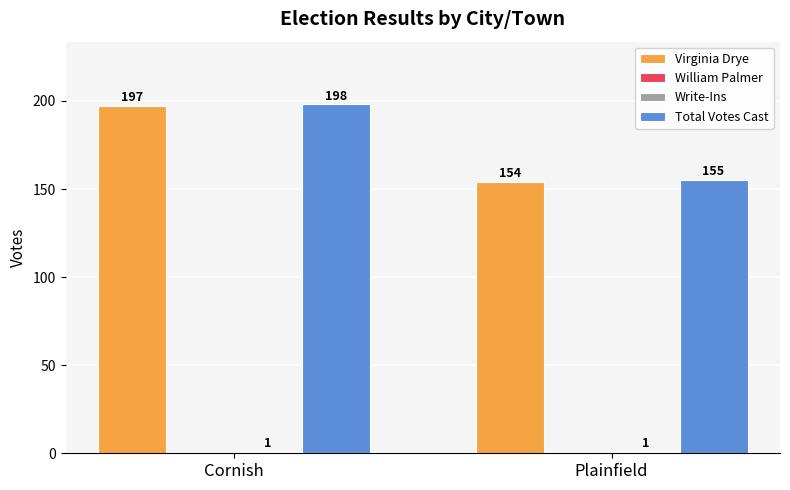

What is the value of the Virginia Drye bar at the 1st from the left?

197